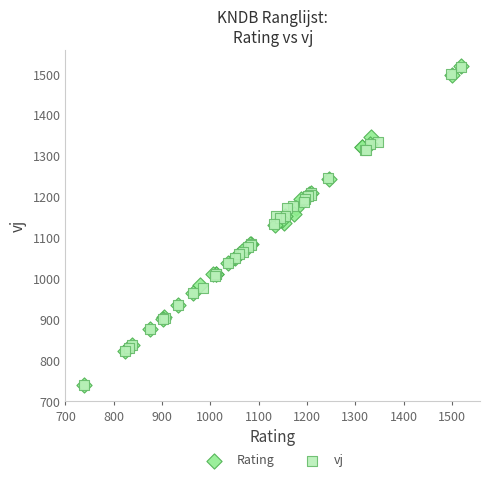

What are all the series names shown in the legend?

Rating, vj